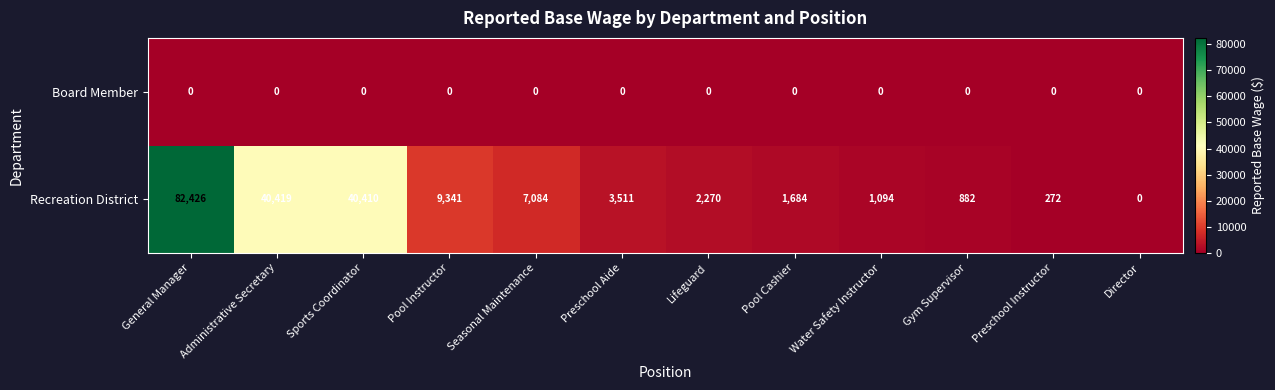

How many data points in Recreation District are less than 3511?

6